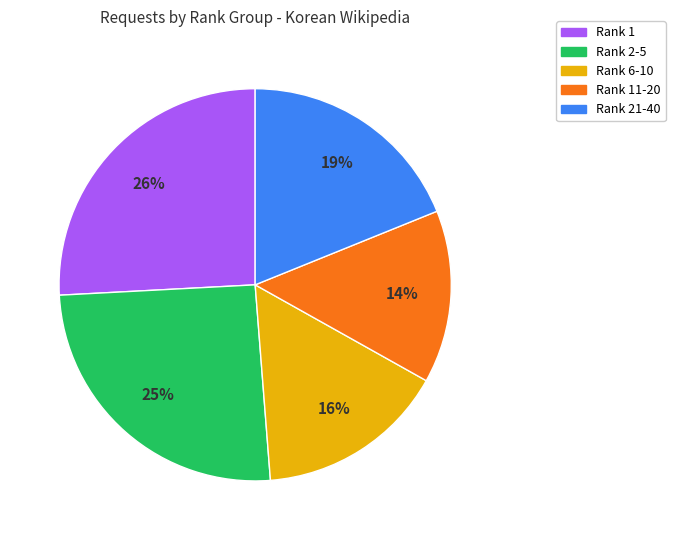

Is there any slice that represents more than half of the pie?

No